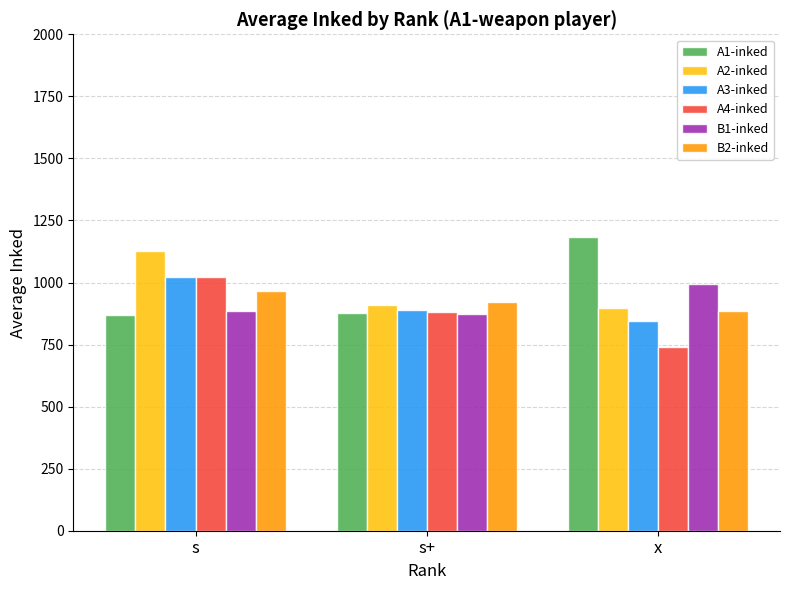

Read the A4-inked value at x.

739.4